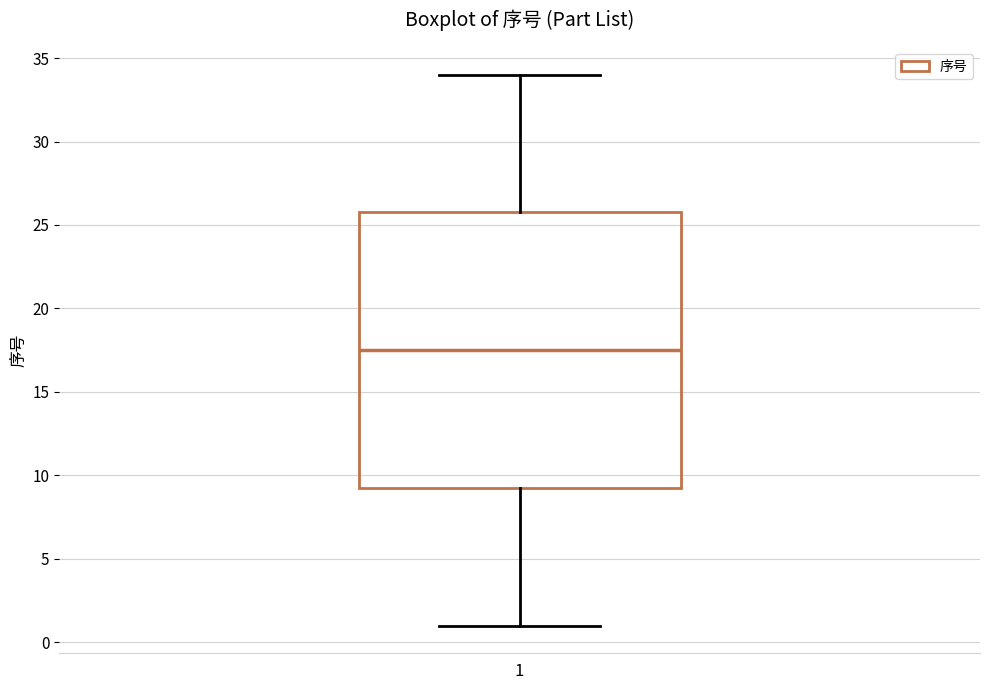

Where does the median line of the box at x = 1 sit on the y-axis? The values are not printed on the chart, so give them approximately, as read against the axis.

17.5